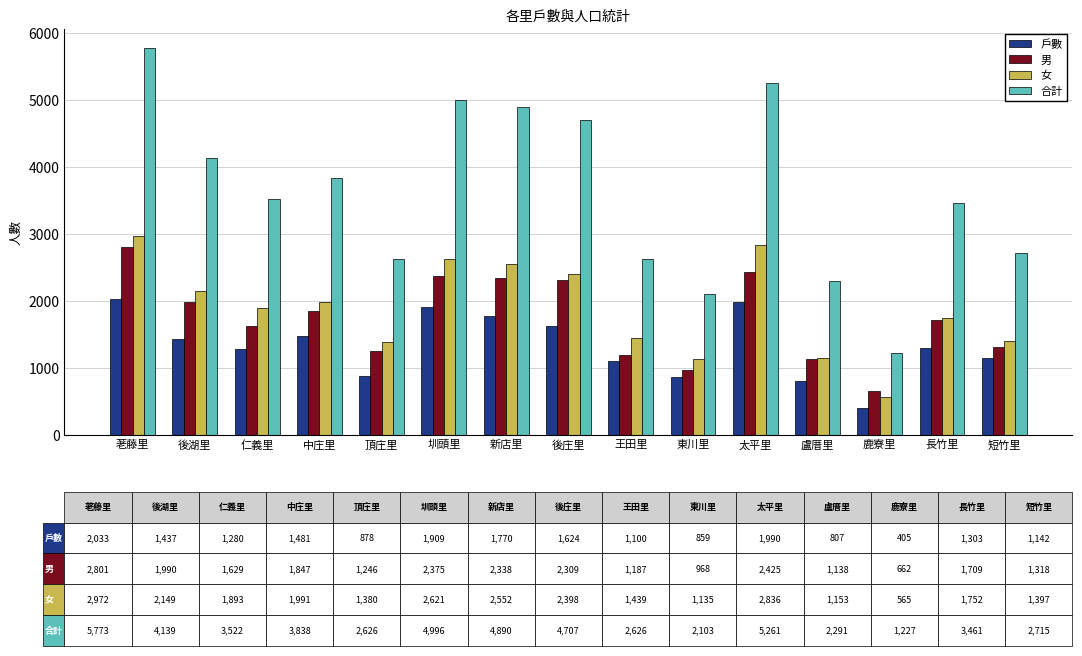

Rank the series at 圳頭里 from highest to lowest value.

合計, 女, 男, 戶數